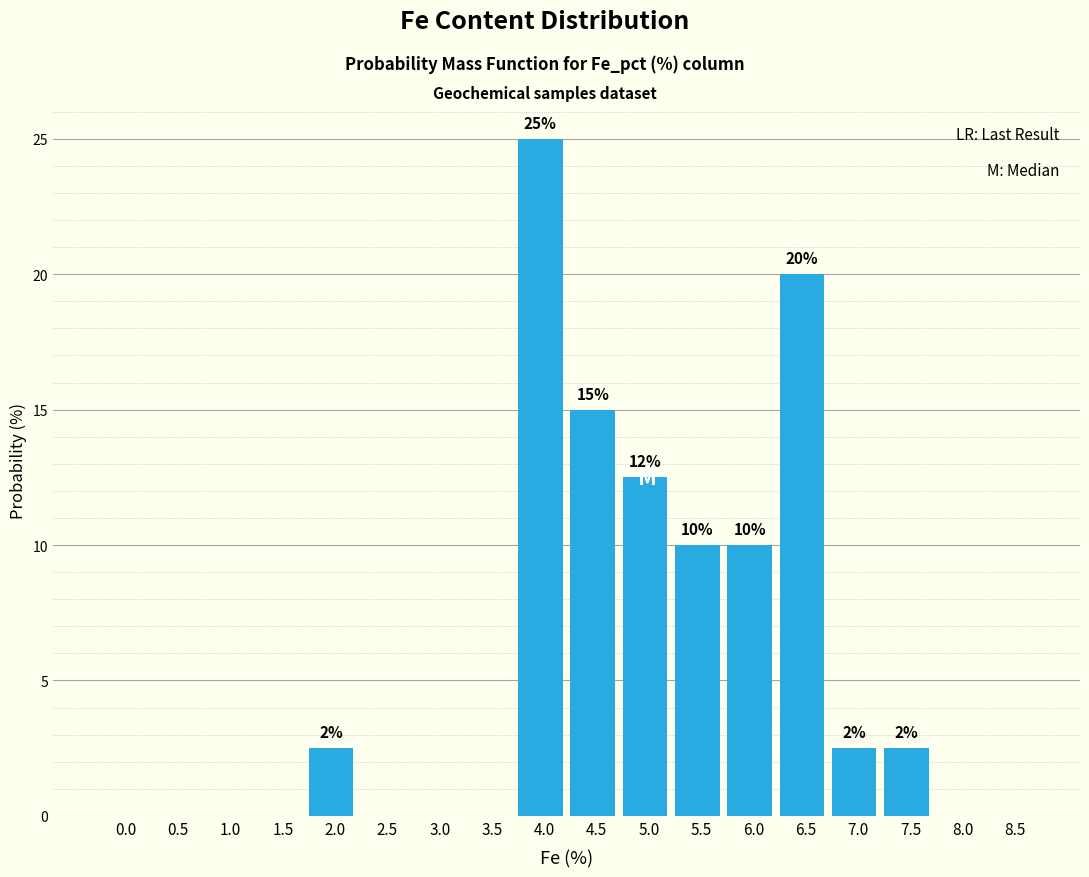

At which category does the chart reach its peak across all series?

4.0